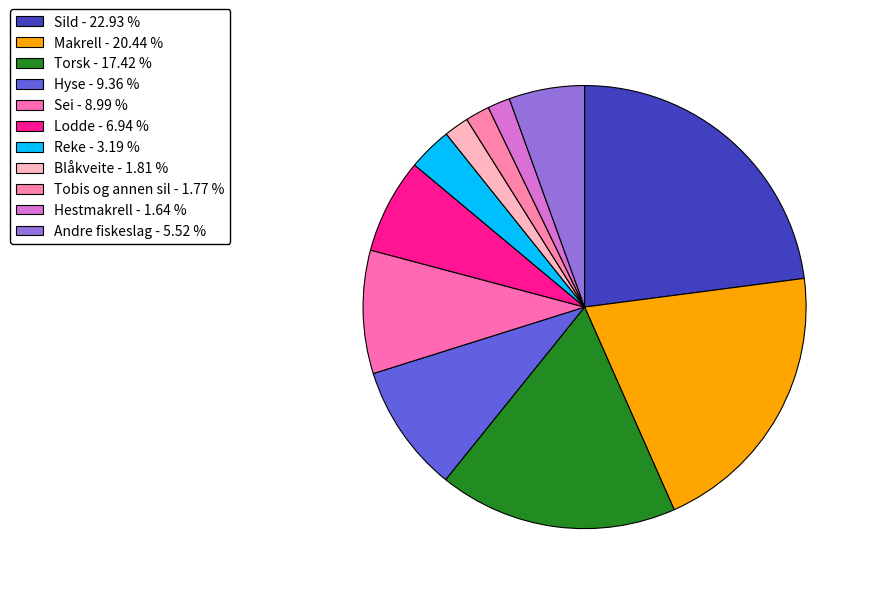

Does Reke account for over 50% of the chart?

No